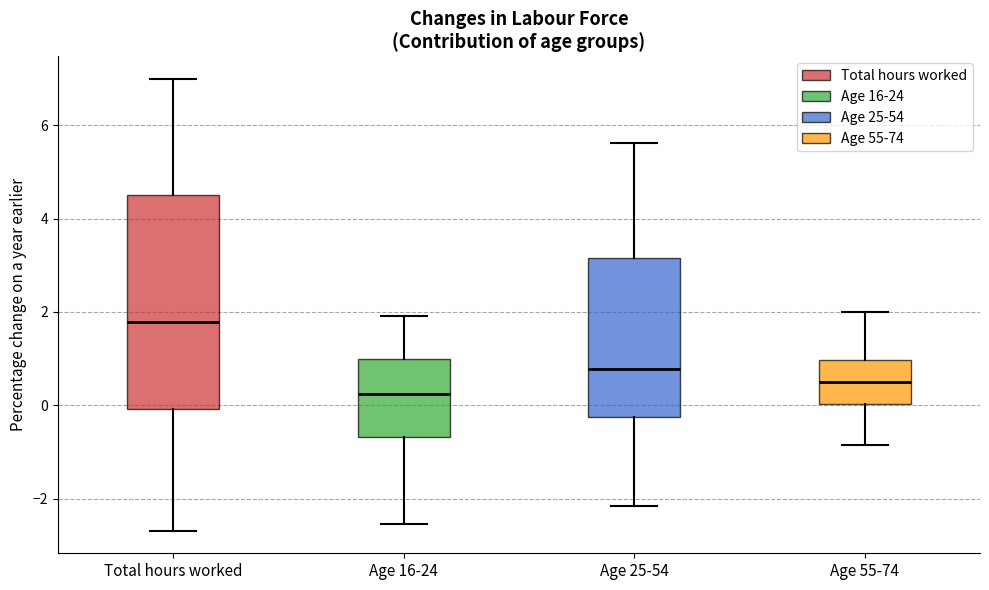

Reading left to right, transcribe this box plot: for each box, give where its median line is, the range the box spans, and where its two whiskers end, as read against the y-axis. The values are not printed on the chart, so give them approximately, as read against the axis.

Total hours worked: median 1.8, box 0.0 to 4.6, whiskers -2.6 to 7.0
Age 16-24: median 0.2, box -0.6 to 1.0, whiskers -2.6 to 2.0
Age 25-54: median 0.8, box -0.2 to 3.2, whiskers -2.2 to 5.6
Age 55-74: median 0.6, box 0.0 to 1.0, whiskers -0.8 to 2.0